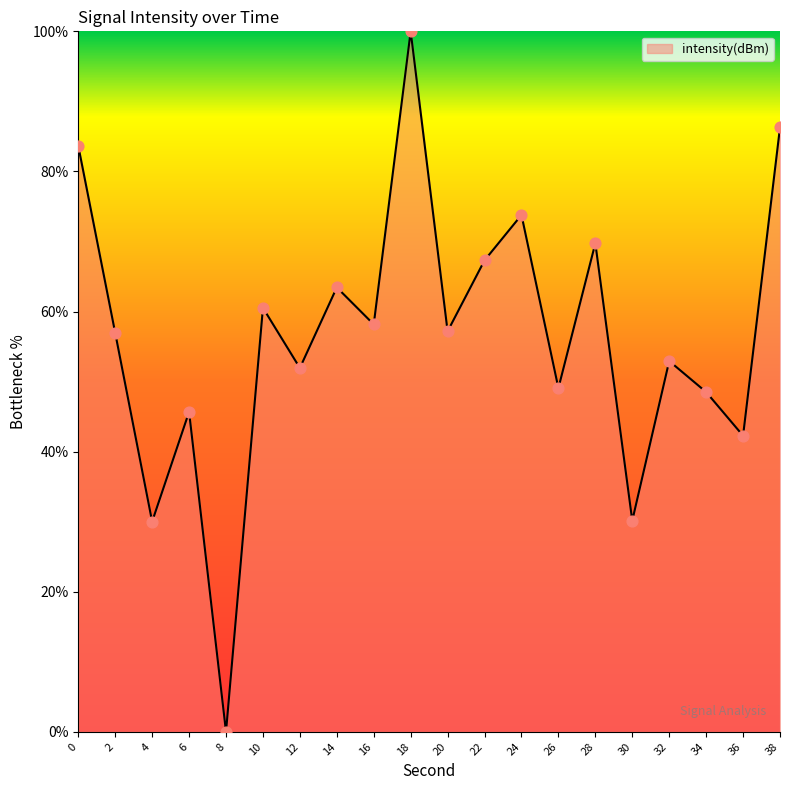

What is the ratio of the value at 20 to the value at 28?

0.8